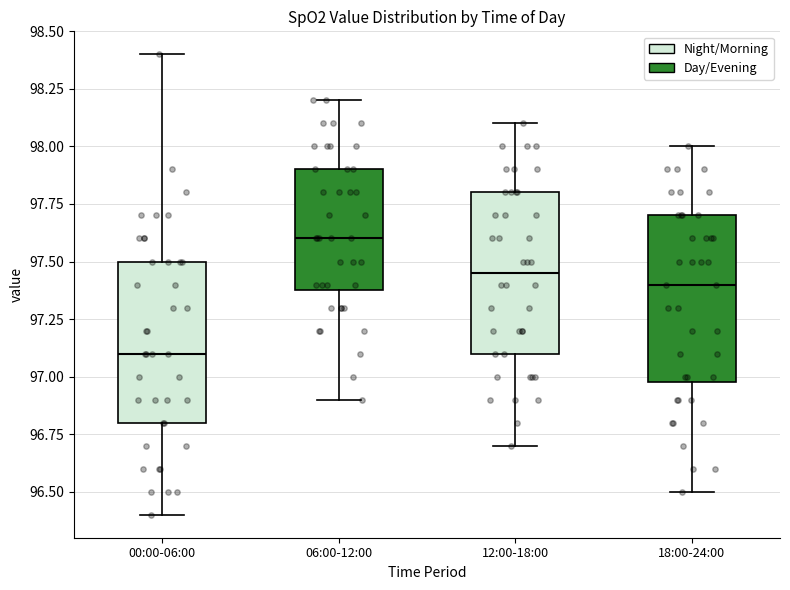

Where is the upper edge of the box for 18:00-24:00 on the y-axis? The values are not printed on the chart, so give them approximately, as read against the axis.

97.70